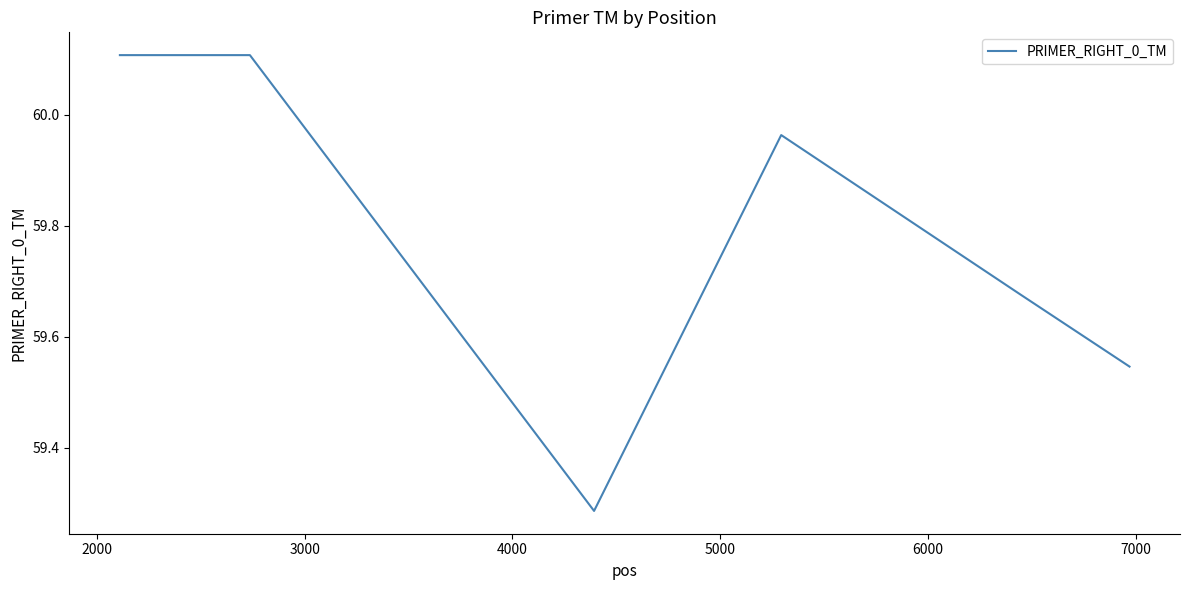

What is the maximum value shown in the chart?

60.1